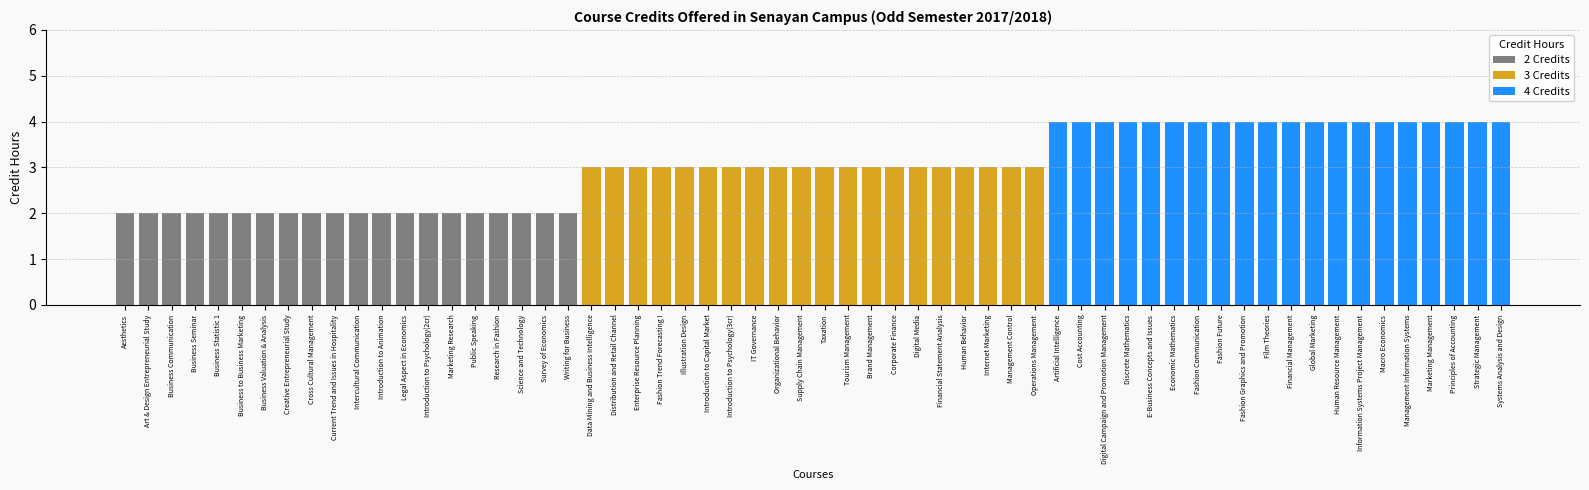

Reading left to right, list all the values displayed in this chart.

2 Credits: 0=2	1=2	2=2	3=2	4=2	5=2	6=2	7=2	8=2	9=2	10=2	11=2	12=2	13=2	14=2	15=2	16=2	17=2	18=2	19=2
3 Credits: 0=3	1=3	2=3	3=3	4=3	5=3	6=3	7=3	8=3	9=3	10=3	11=3	12=3	13=3	14=3	15=3	16=3	17=3	18=3	19=3
4 Credits: 0=4	1=4	2=4	3=4	4=4	5=4	6=4	7=4	8=4	9=4	10=4	11=4	12=4	13=4	14=4	15=4	16=4	17=4	18=4	19=4